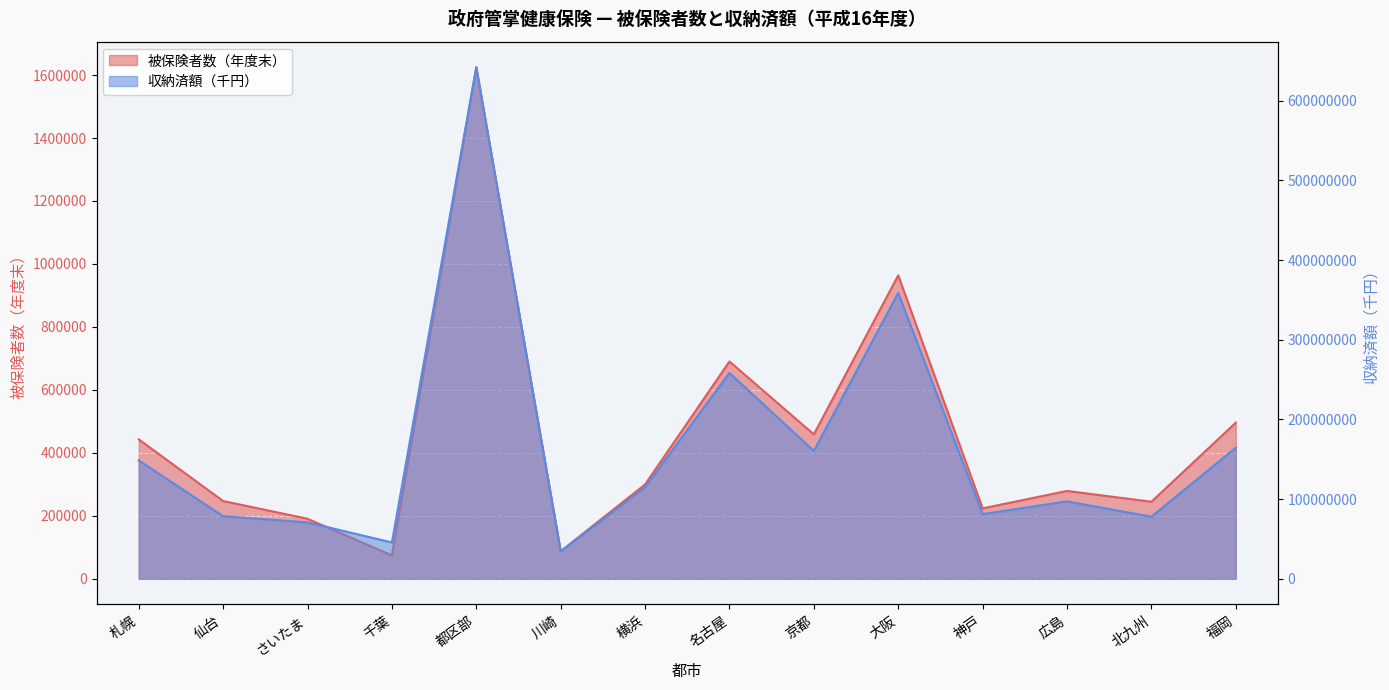

Does the chart display data point markers on the line(s)?

No